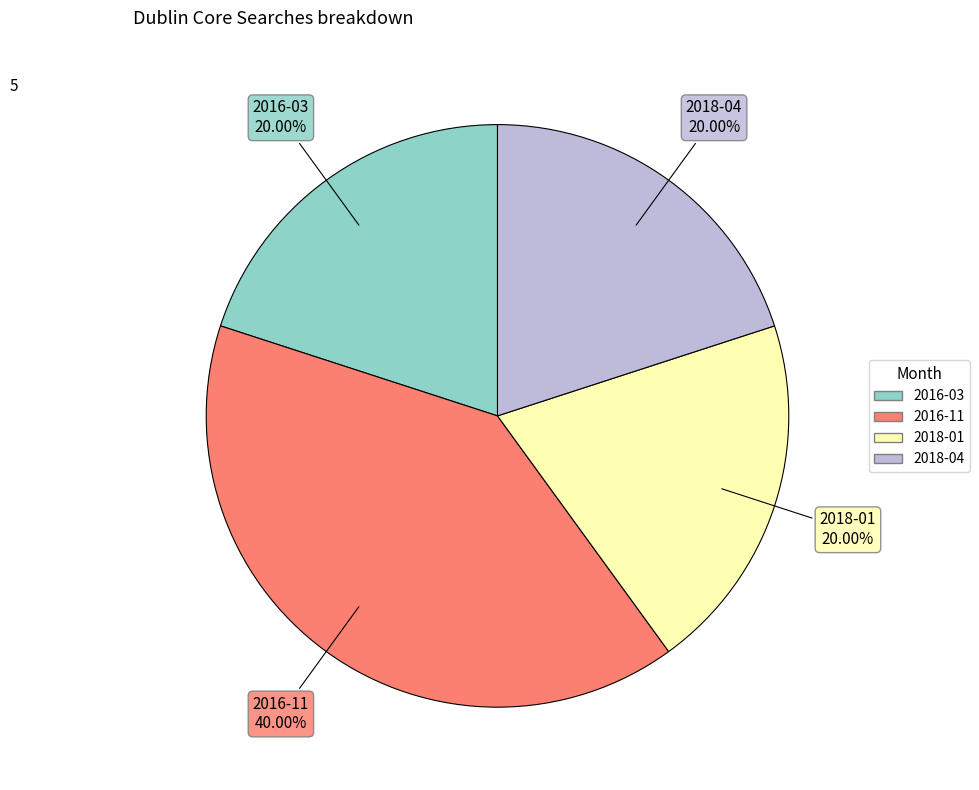

Does any single category account for the majority?

No